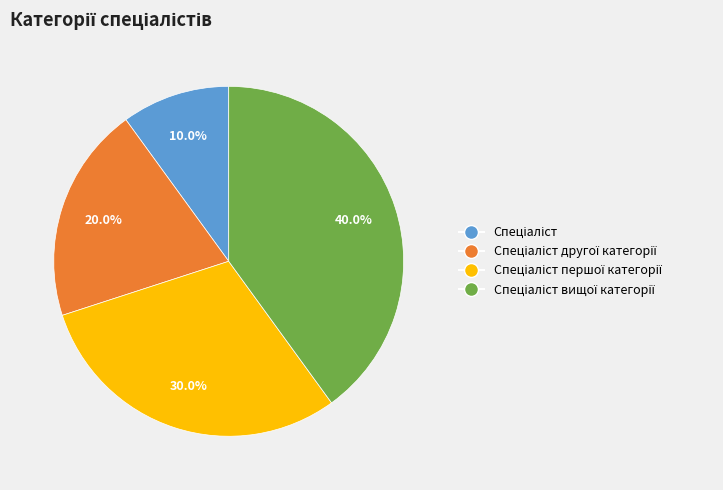

Is there a majority slice in this chart?

No